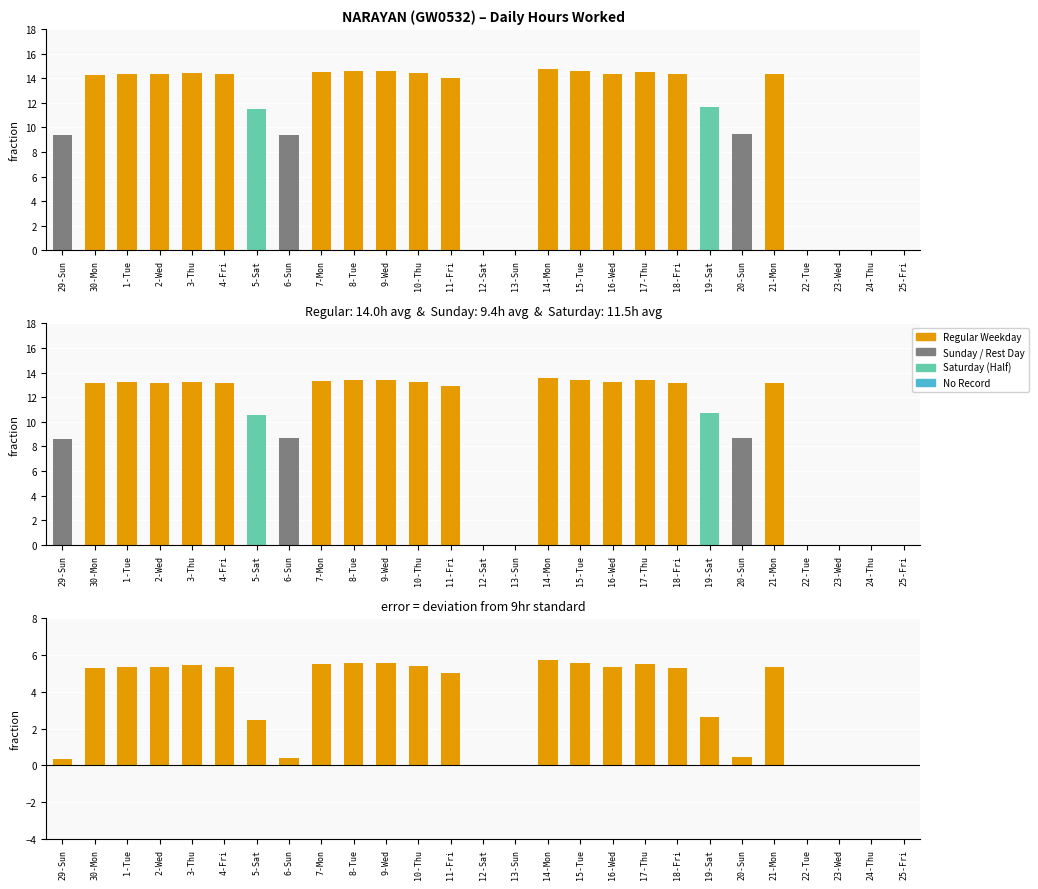

Reading right to left, list all the values displayed in this chart.

Hours Worked: 25-Fri=0.0	24-Thu=0.0	23-Wed=0.0	22-Tue=0.0	21-Mon=14.3	20-Sun=9.5	19-Sat=11.6	18-Fri=14.3	17-Thu=14.5	16-Wed=14.4	15-Tue=14.6	14-Mon=14.7	13-Sun=0.0	12-Sat=0.0	11-Fri=14.0	10-Thu=14.4	9-Wed=14.6	8-Tue=14.6	7-Mon=14.5	6-Sun=9.4	5-Sat=11.5	4-Fri=14.3	3-Thu=14.4	2-Wed=14.3	1-Tue=14.3	30-Mon=14.3	29-Sun=9.3
Adjusted Hours: 25-Fri=0.0	24-Thu=0.0	23-Wed=0.0	22-Tue=0.0	21-Mon=13.2	20-Sun=8.7	19-Sat=10.7	18-Fri=13.2	17-Thu=13.4	16-Wed=13.2	15-Tue=13.4	14-Mon=13.6	13-Sun=0.0	12-Sat=0.0	11-Fri=12.9	10-Thu=13.2	9-Wed=13.4	8-Tue=13.4	7-Mon=13.3	6-Sun=8.6	5-Sat=10.6	4-Fri=13.2	3-Thu=13.3	2-Wed=13.2	1-Tue=13.2	30-Mon=13.1	29-Sun=8.6
Deviation from 9hr: 25-Fri=0.0	24-Thu=0.0	23-Wed=0.0	22-Tue=0.0	21-Mon=5.3	20-Sun=0.5	19-Sat=2.6	18-Fri=5.3	17-Thu=5.5	16-Wed=5.4	15-Tue=5.6	14-Mon=5.7	13-Sun=0.0	12-Sat=0.0	11-Fri=5.0	10-Thu=5.4	9-Wed=5.6	8-Tue=5.6	7-Mon=5.5	6-Sun=0.4	5-Sat=2.5	4-Fri=5.3	3-Thu=5.4	2-Wed=5.3	1-Tue=5.3	30-Mon=5.3	29-Sun=0.3